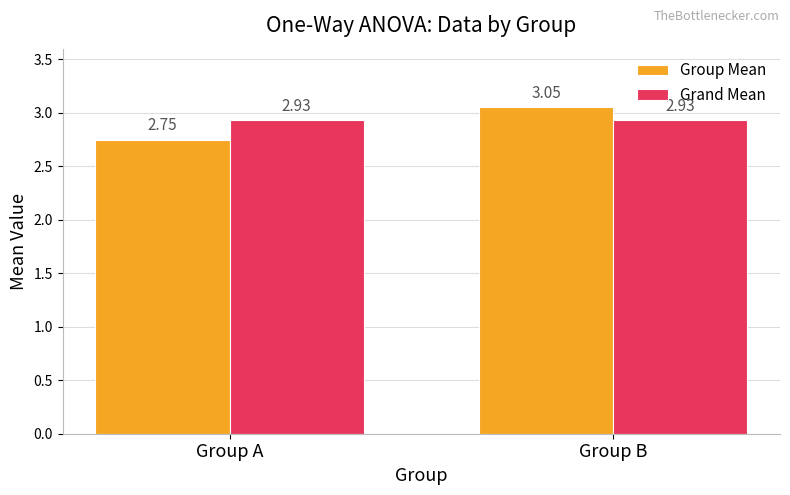

Which category has the lowest value in the Group Mean series?

Group A